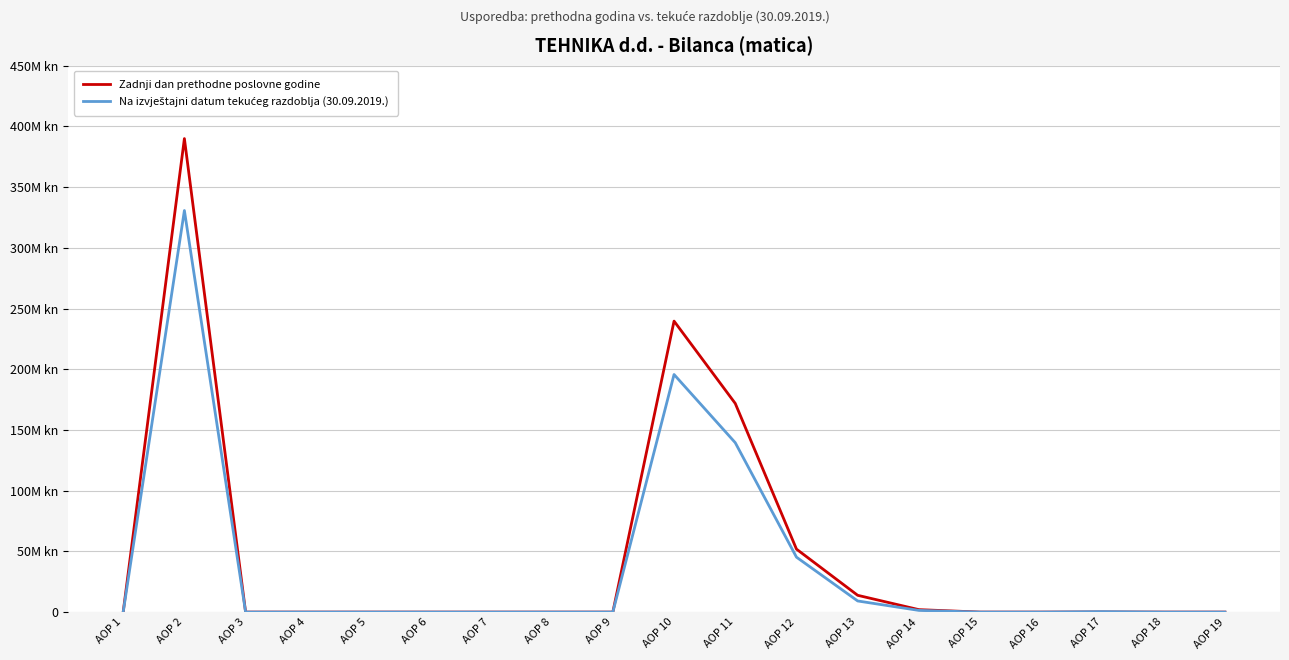

Does the chart have visible grid lines?

Yes